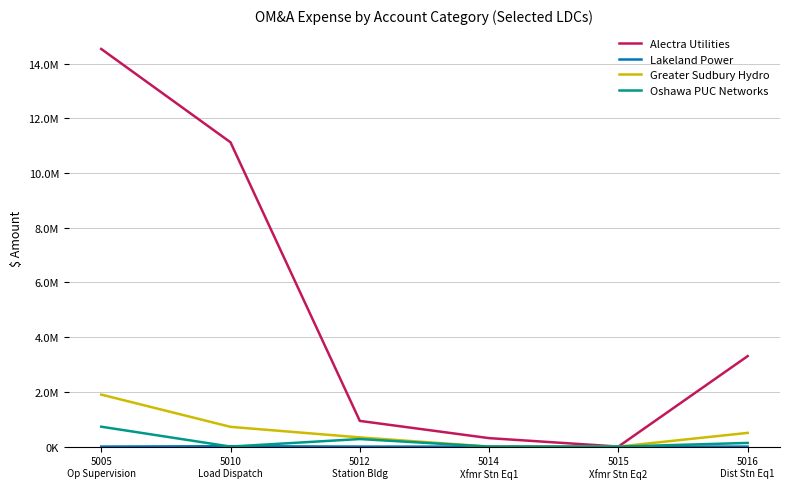

What is the difference between the maximum and minimum values in the Alectra Utilities series?

14538206.1